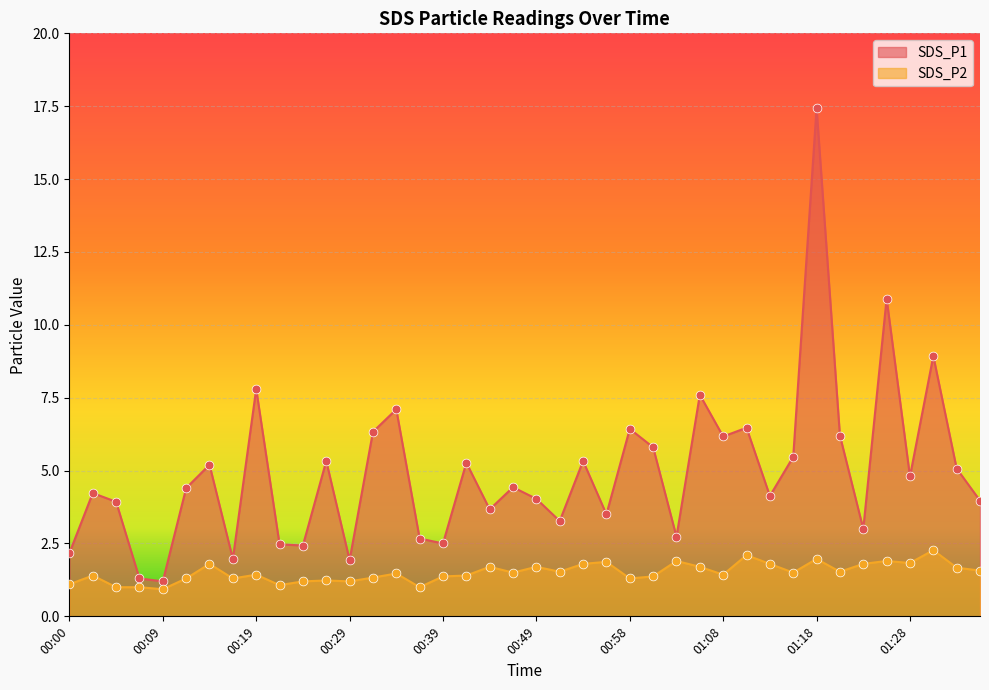

What are all the series names shown in the legend?

SDS_P1, SDS_P2